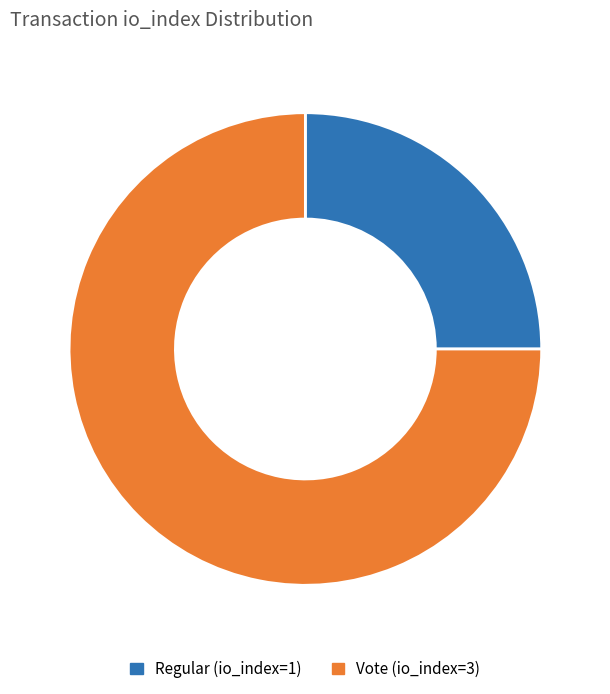

Is the sum of Vote (io_index=3) and Regular (io_index=1) greater than half?

Yes